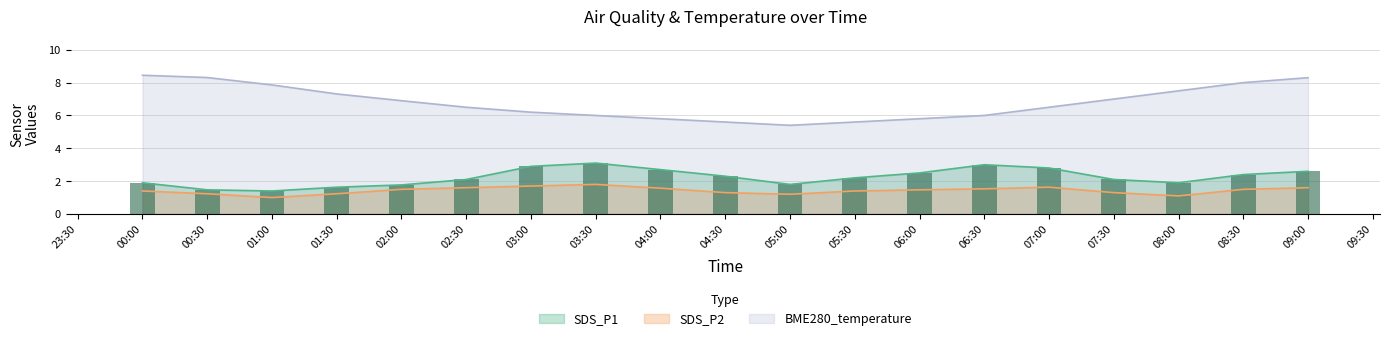

Which series has the largest total across all categories?

BME280_temperature